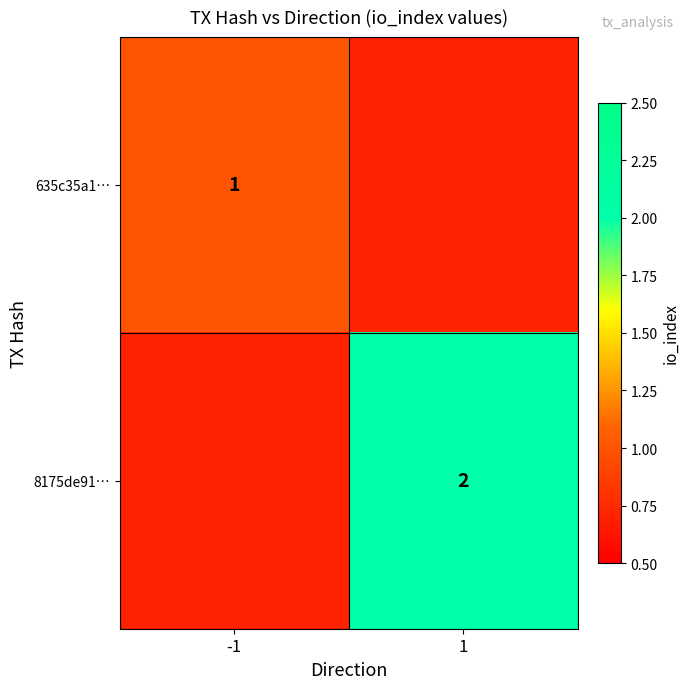

The value of 635c35a1… at -1 is 1. True or false?

True